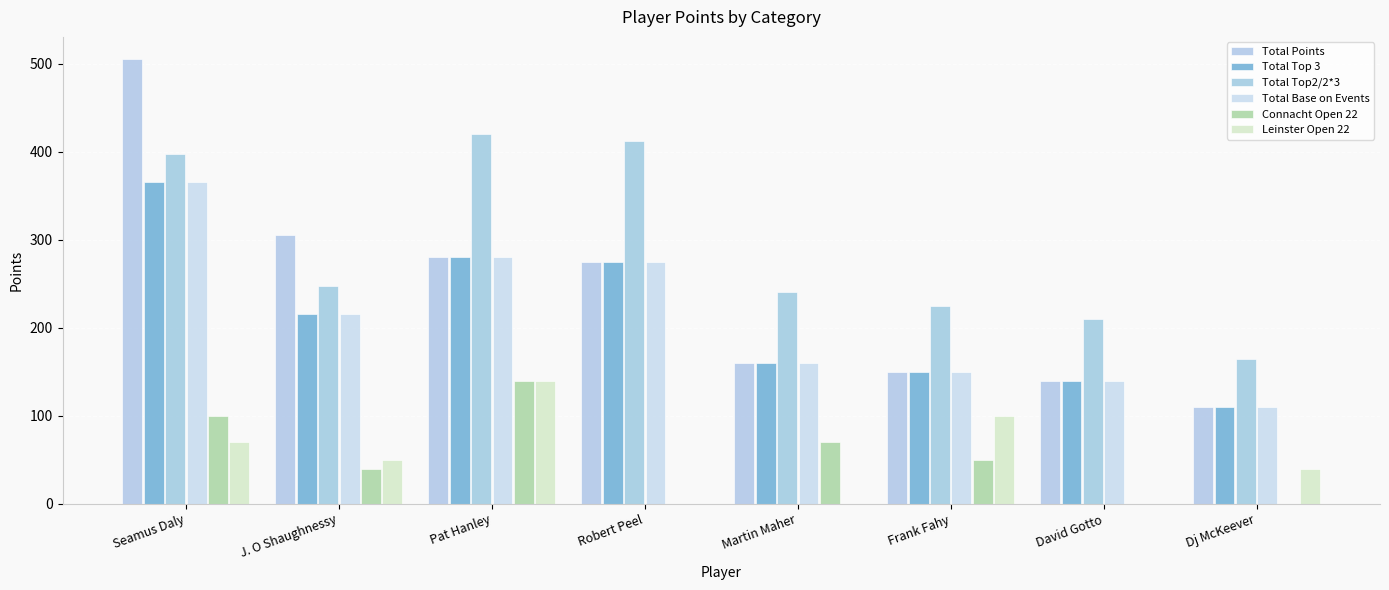

How many series are shown in this chart?

6